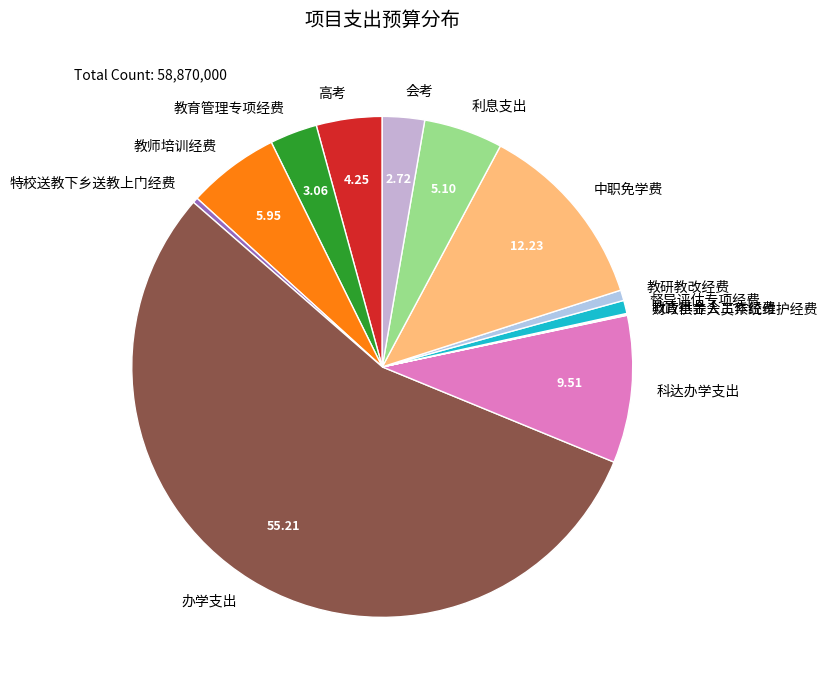

Which has a higher value, 利息支出 or 特校送教下乡送教上门经费?

利息支出